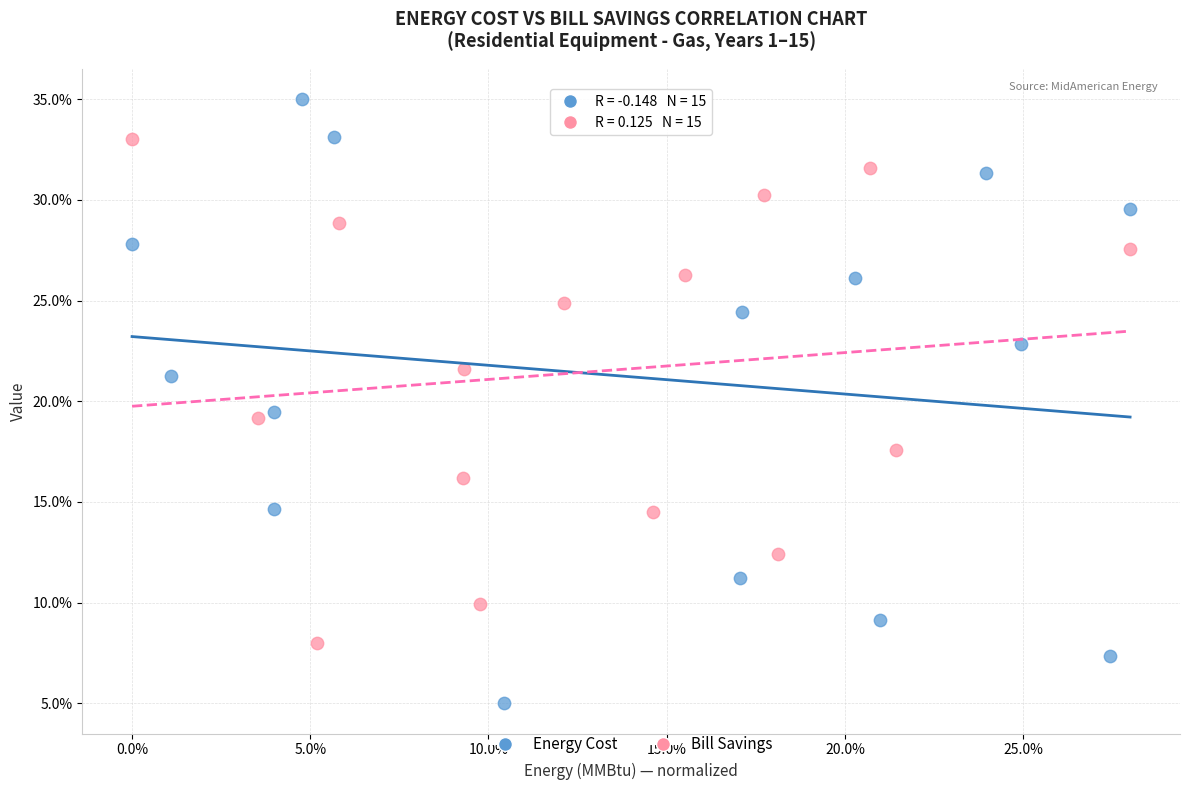

Which series contains the lowest Y value?

Energy Cost